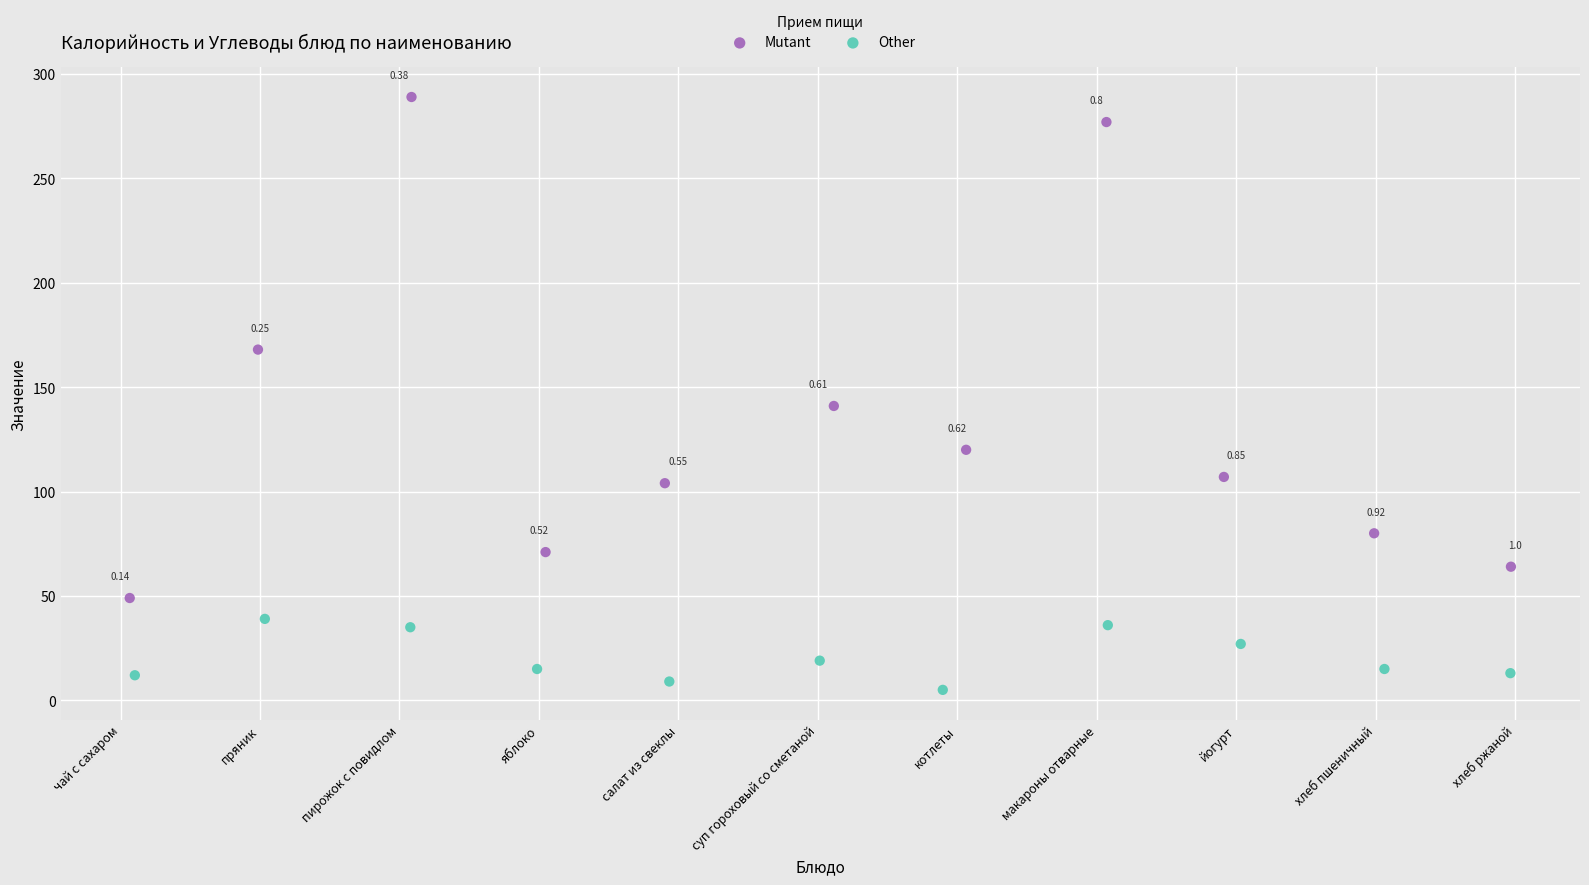

Which series contains the highest Y value?

Mutant